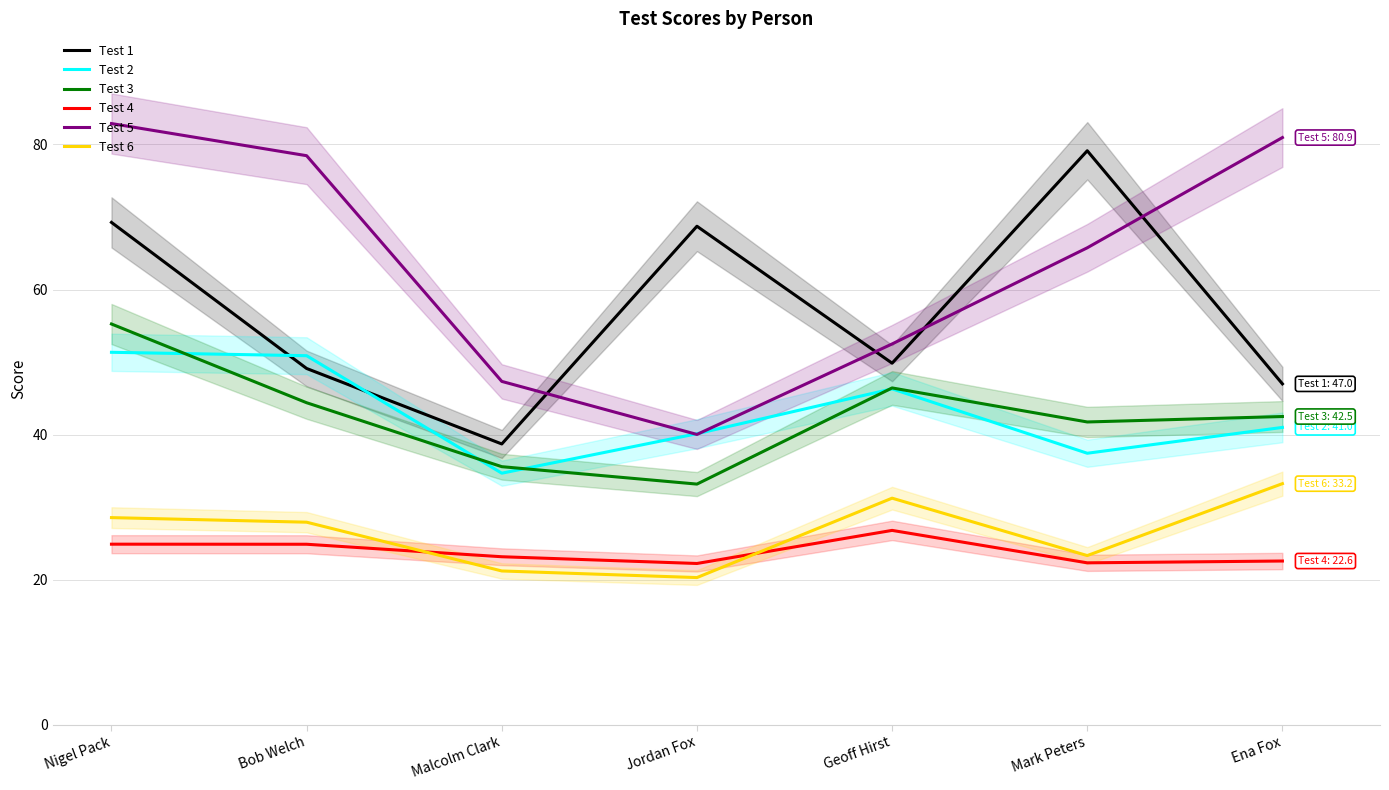

What is the difference between the second highest and minimum values in the Test 3 series?

13.2